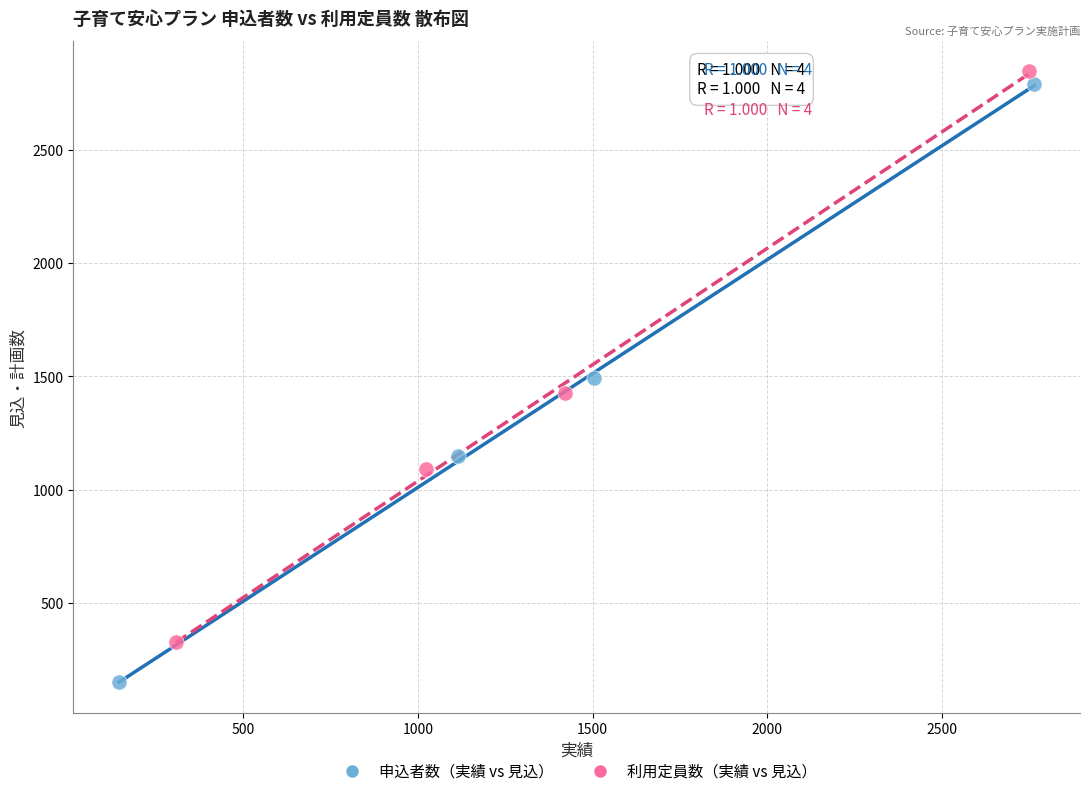

Which series has the widest spread of Y values?

申込者数（実績 vs 見込）